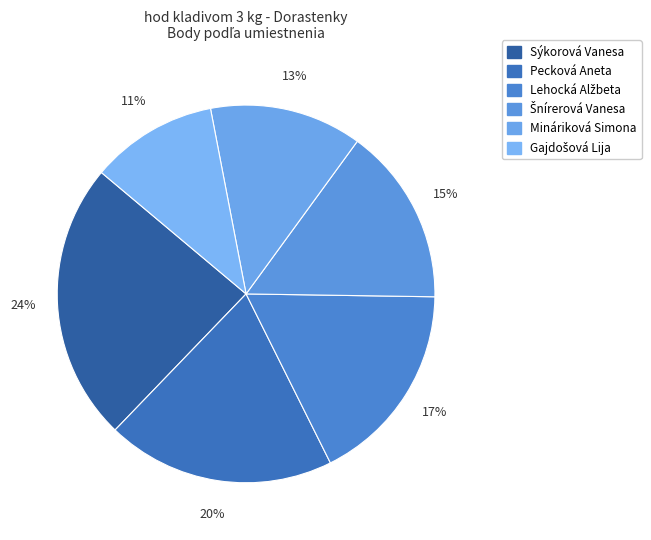

Combined, what portion of the pie is Lehocká Alžbeta and Šnírerová Vanesa?

32.6%